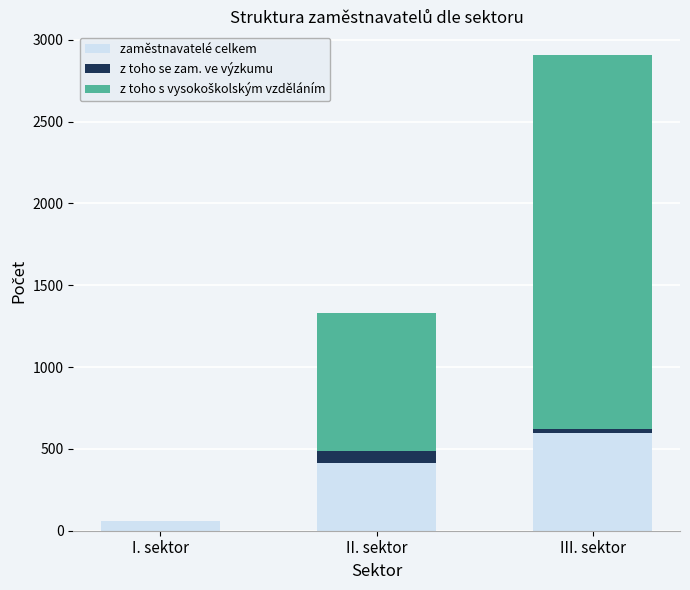

Is it true that zaměstnavatelé celkem equals 1024.6 at III. sektor?

False